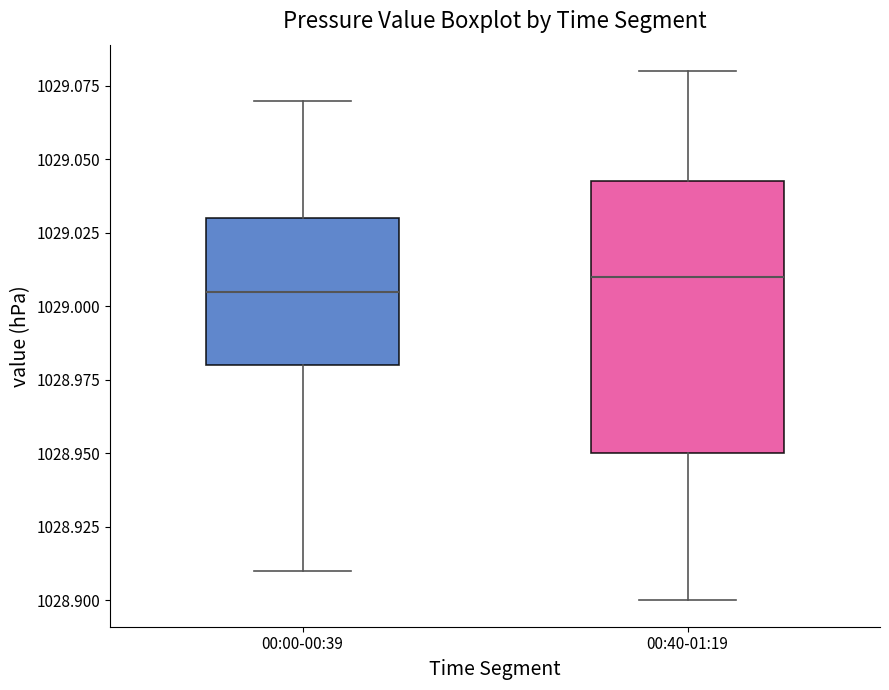

Reading left to right, read every box against the y-axis: the position of its median line, the range the box covers, and the ends of its whiskers. The values are not printed on the chart, so give them approximately, as read against the axis.

00:00-00:39: median 1029.005, box 1028.980 to 1029.030, whiskers 1028.910 to 1029.070
00:40-01:19: median 1029.010, box 1028.950 to 1029.045, whiskers 1028.900 to 1029.080